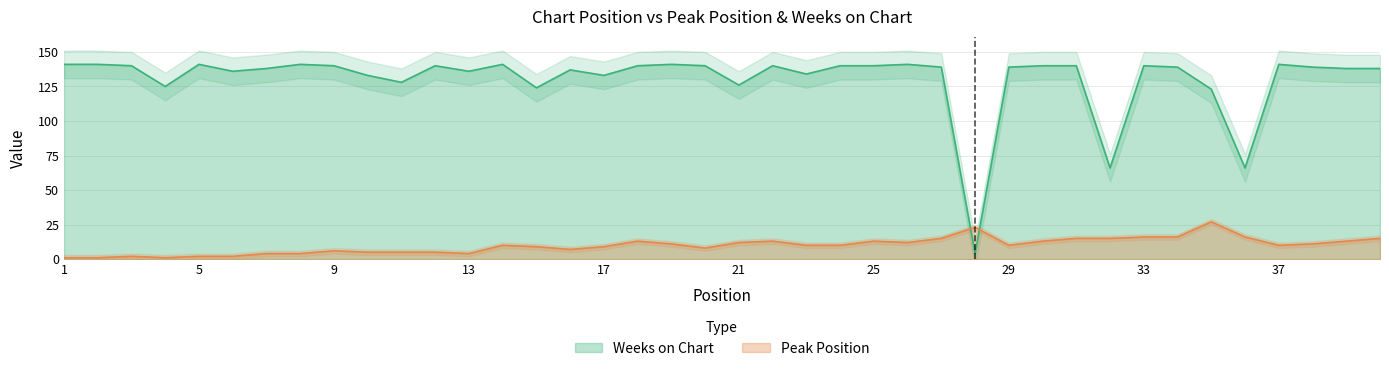

In Weeks on Chart, how many points are lower than both neighbors (excluding endpoints)?

11